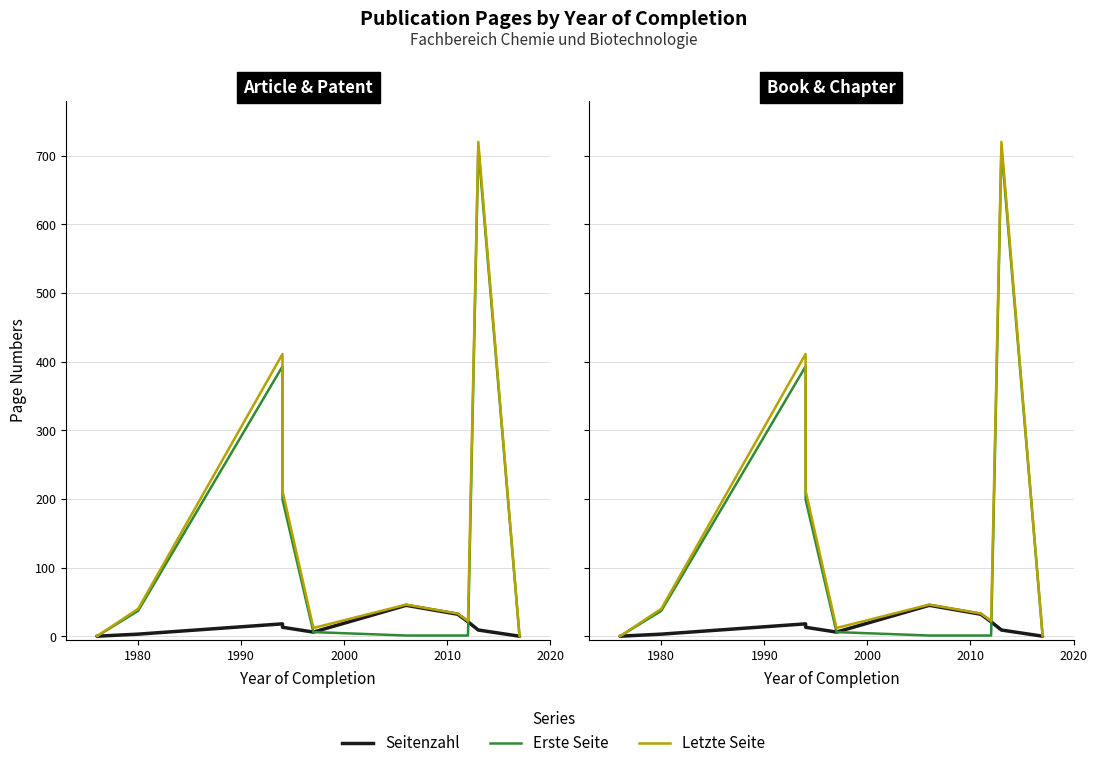

What are all the series names shown in the legend?

Seitenzahl, Erste Seite, Letzte Seite